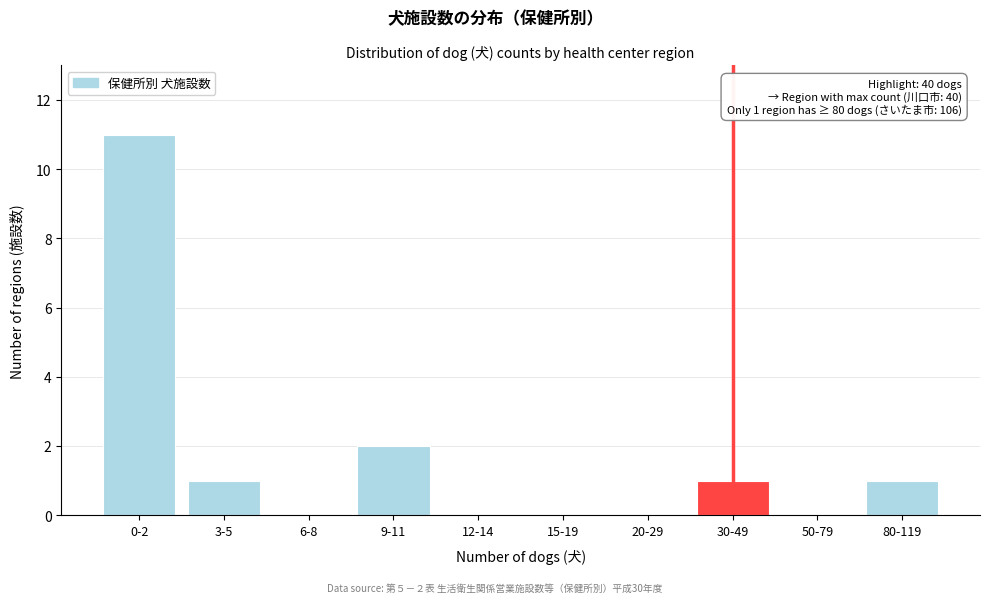

Reading left to right, what are all the values shown in this chart?

0-2=11	3-5=1	6-8=0	9-11=2	12-14=0	15-19=0	20-29=0	30-49=1	50-79=0	80-119=1